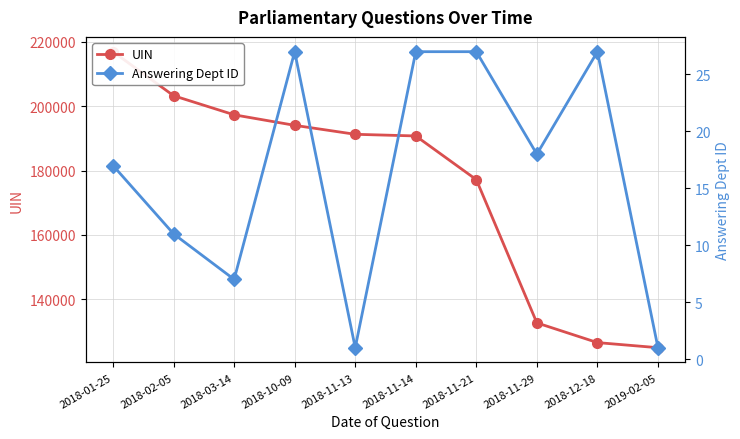

List the labels in order of Answering Dept ID value, largest first.

2018-10-09, 2018-11-14, 2018-11-21, 2018-12-18, 2018-11-29, 2018-01-25, 2018-02-05, 2018-03-14, 2018-11-13, 2019-02-05